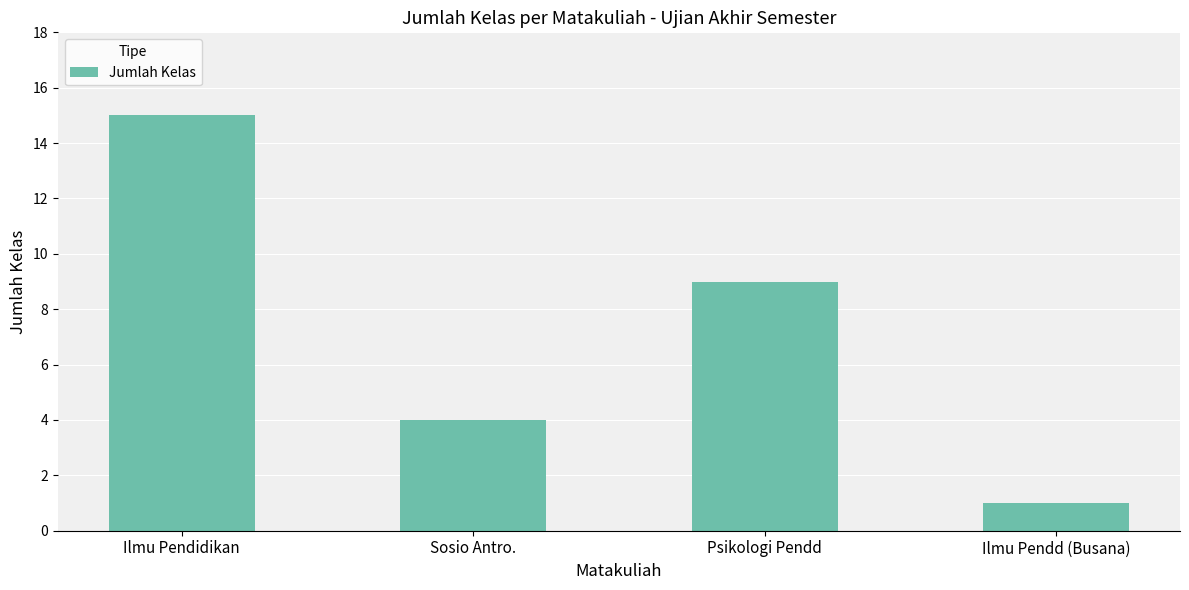

Count the values in the range 4 to 15.

3